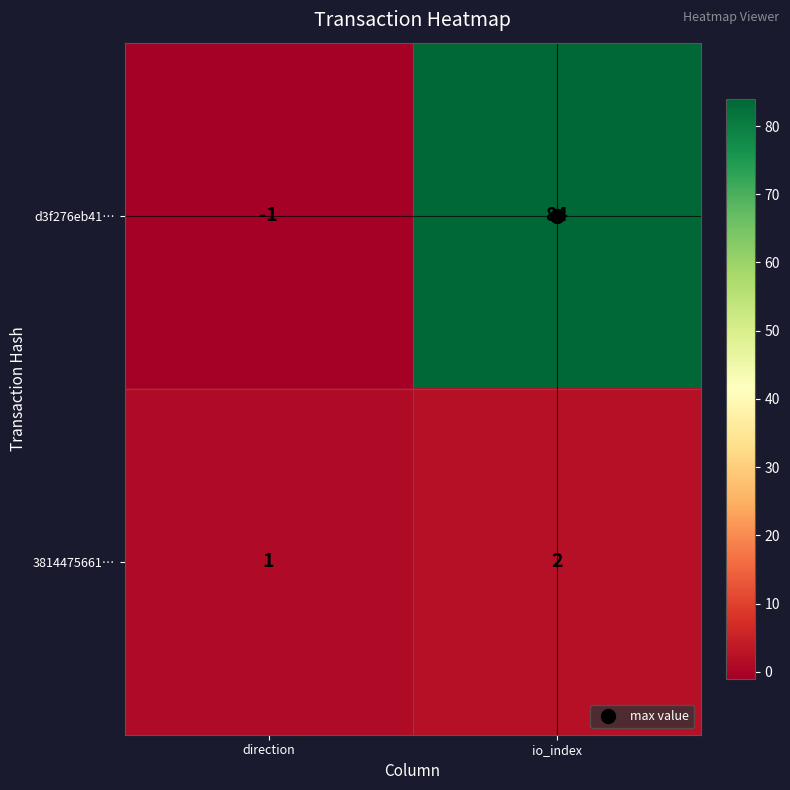

Count the number of categories in the chart.

2